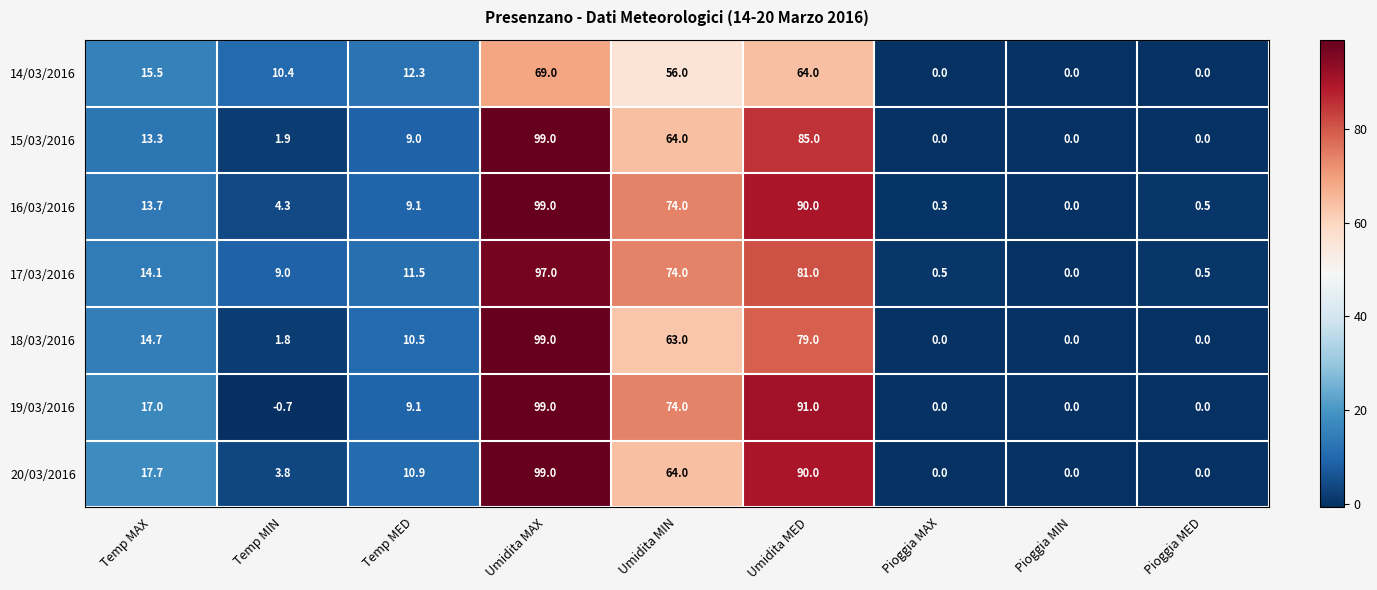

Where does the 20/03/2016 series first go above 10?

Temp MAX